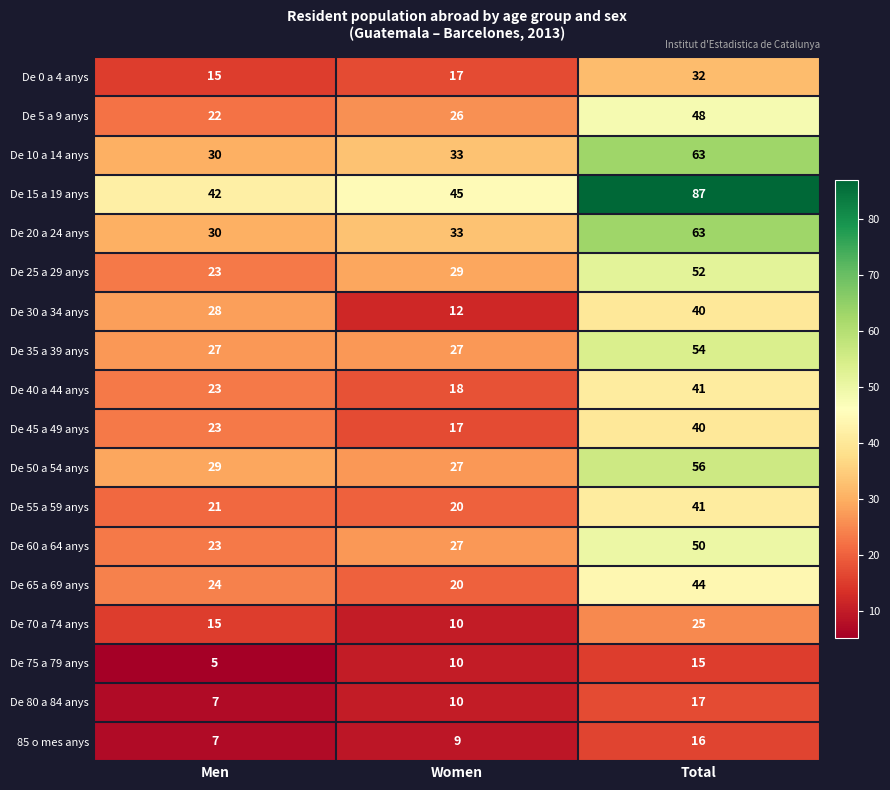

What is the difference between the maximum and minimum values in the De 70 a 74 anys series?

15